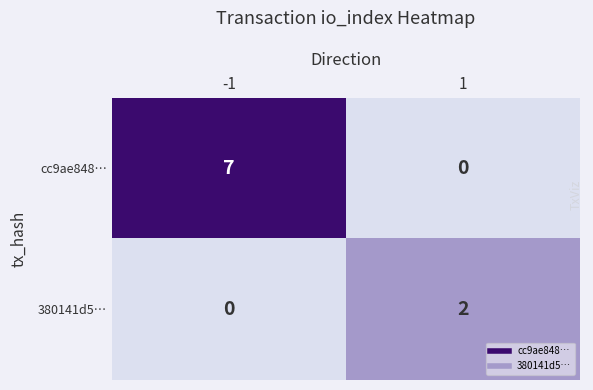

The value of cc9ae848… at -1 is 7. True or false?

True